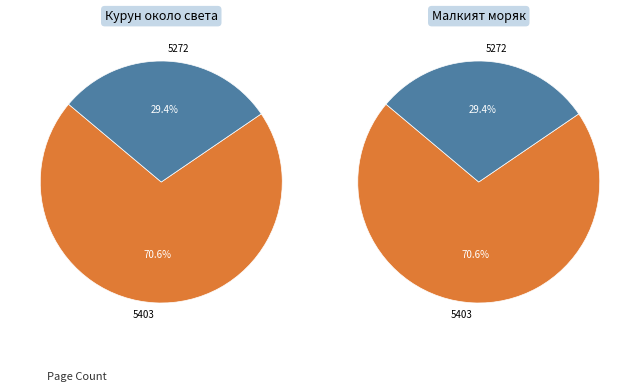

What percentage do 5403 and 5272 together represent?

100.0%